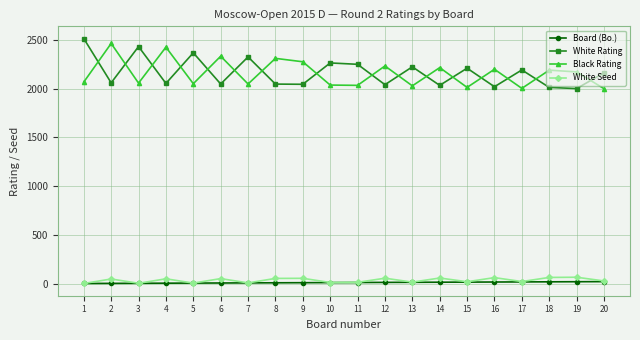

The Black Rating series shows 3227 at 4. True or false?

False